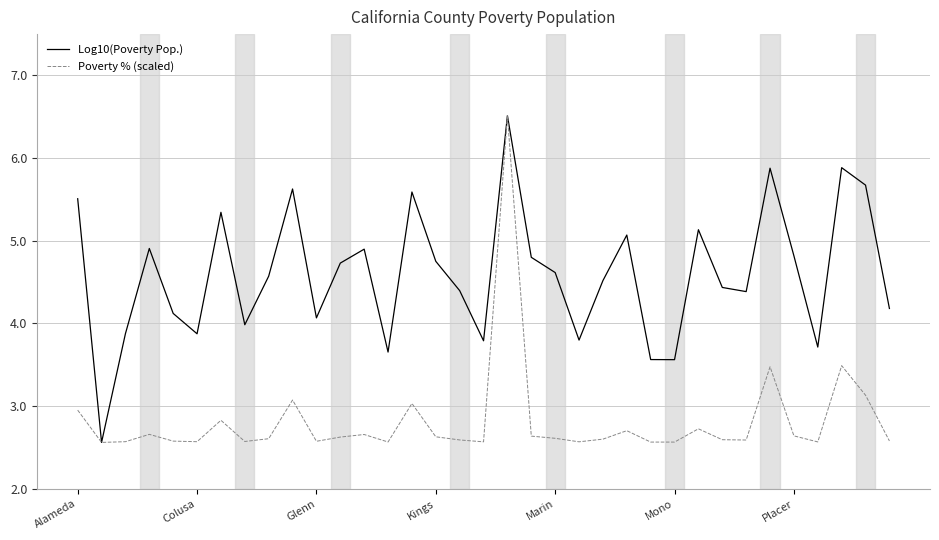

Which series has the largest total across all categories?

Log10(Poverty Pop.)